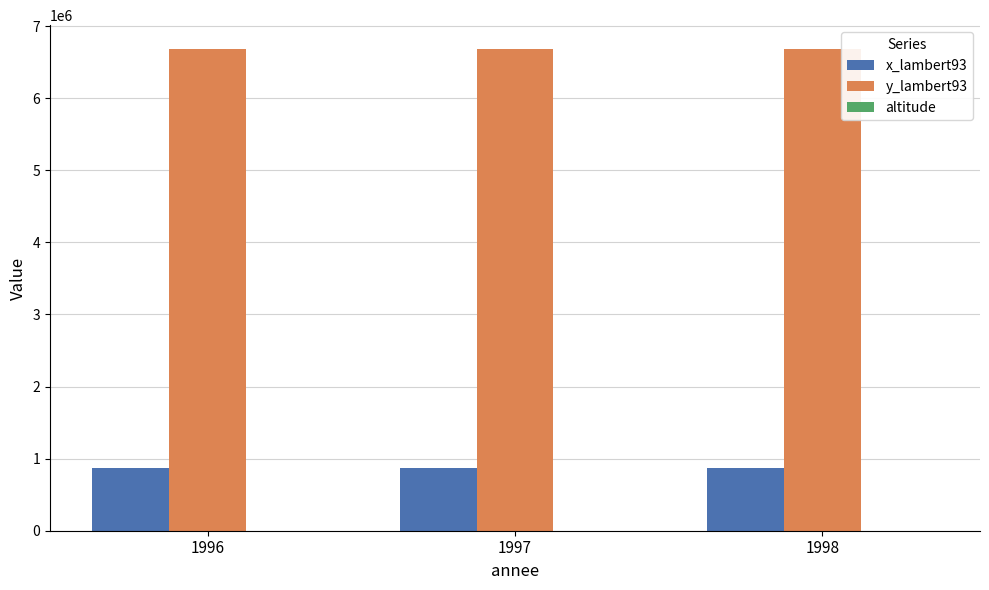

True or false: y_lambert93 has a value of 3213691 at 1998.

False